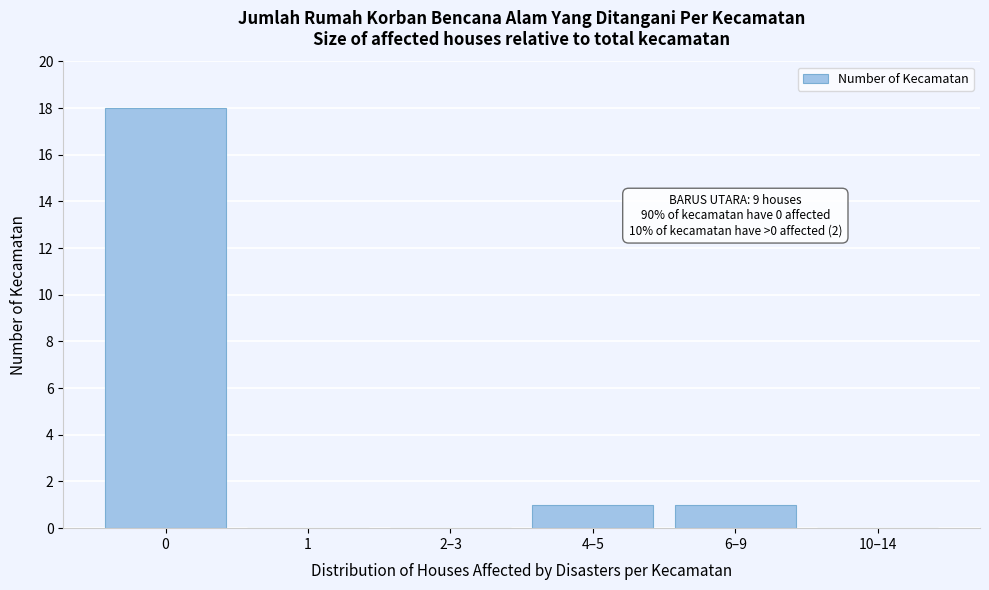

Reading left to right, list all the values displayed in this chart.

0=18	1=0	2–3=0	4–5=1	6–9=1	10–14=0